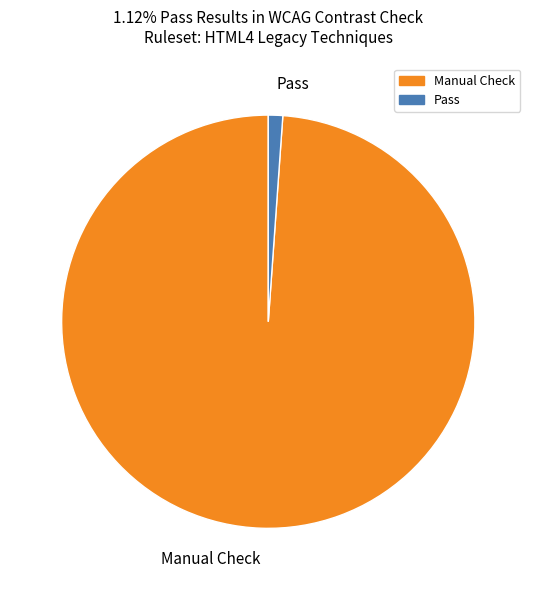

Combined, do Pass and Manual Check account for over 50%?

Yes